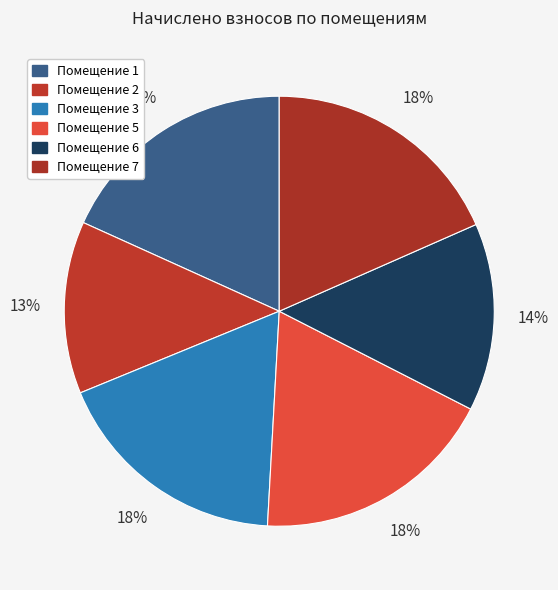

Count the number of slices in the pie.

6